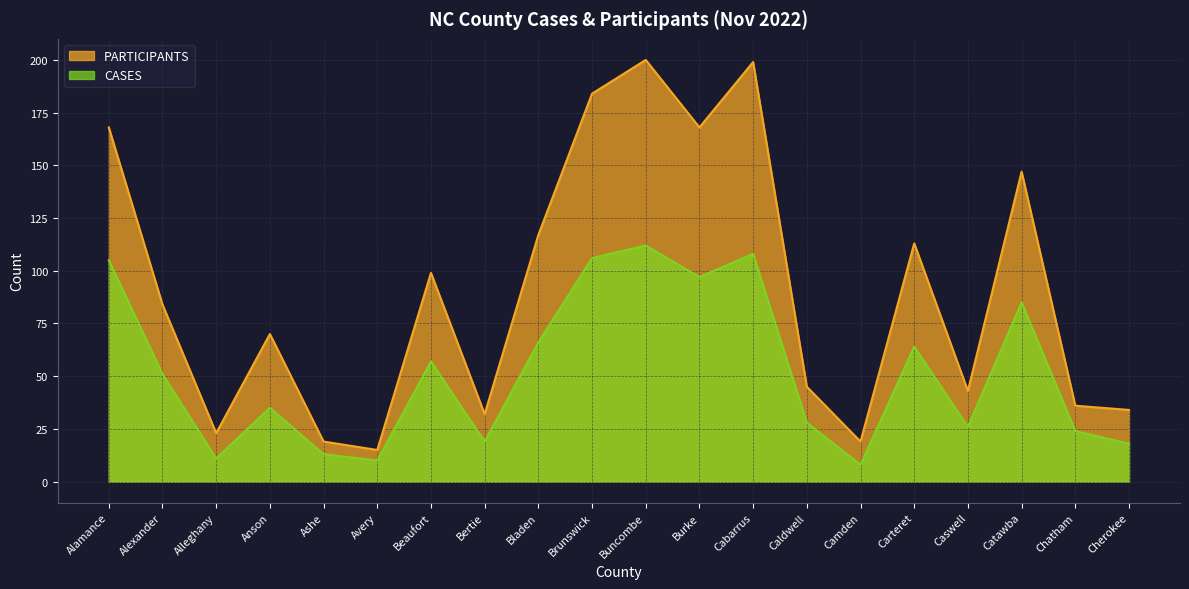

Between Cabarrus and Cherokee, which series saw the biggest shift?

PARTICIPANTS